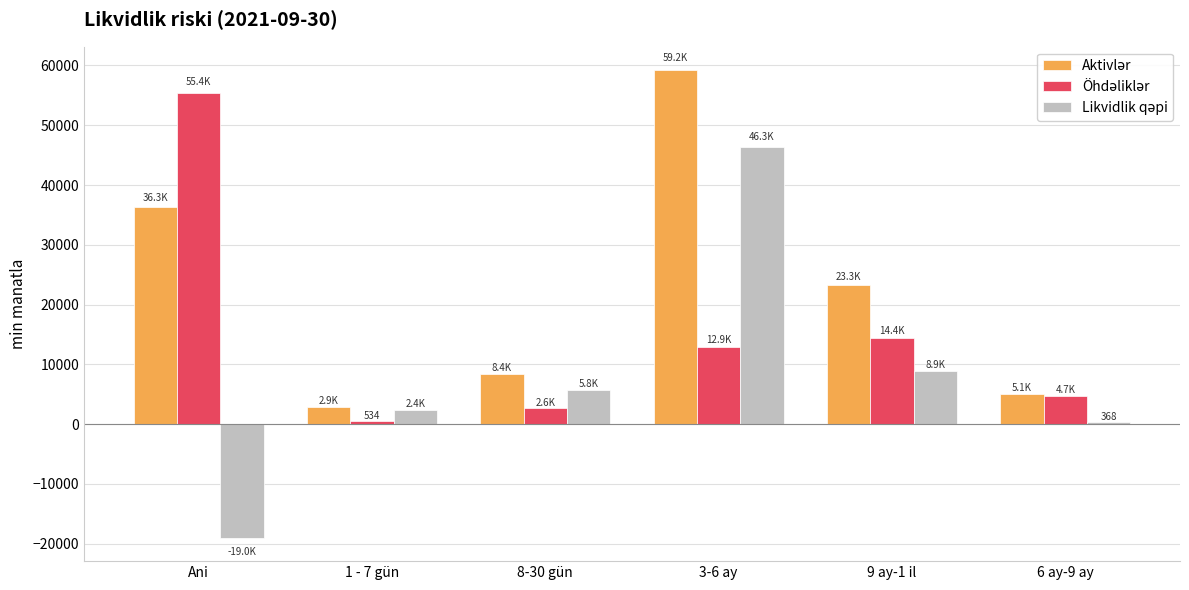

What is the total value across all series at 8-30 gün?

16754.3